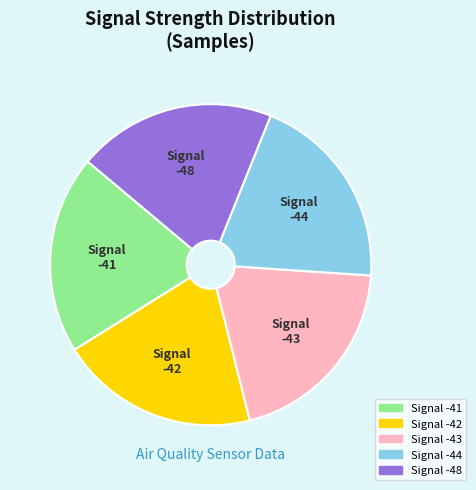

Is it true that Signal -43 is 14% of the pie?

False